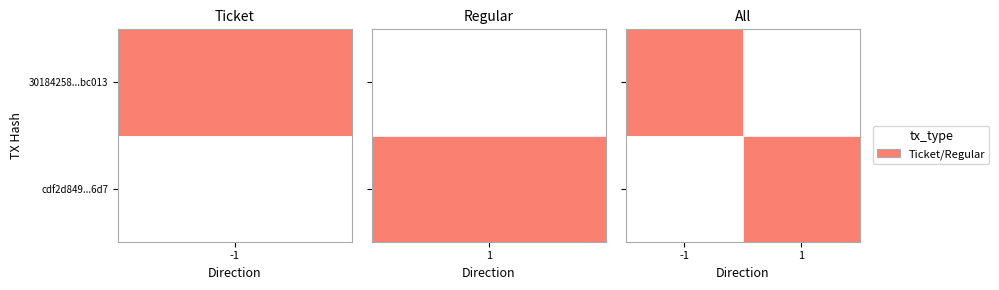

At which category is the sum across all series the highest?

-1